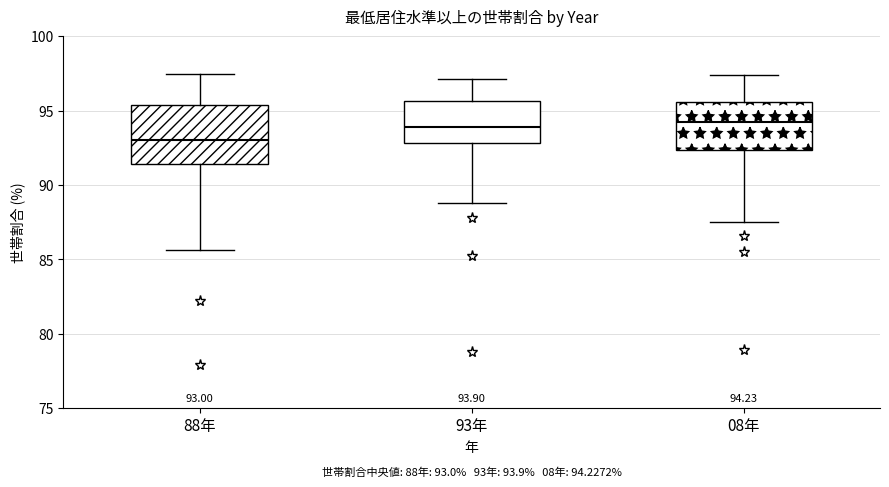

Comparing the boxes themselves (not the whiskers), which one is the tallest?

88年